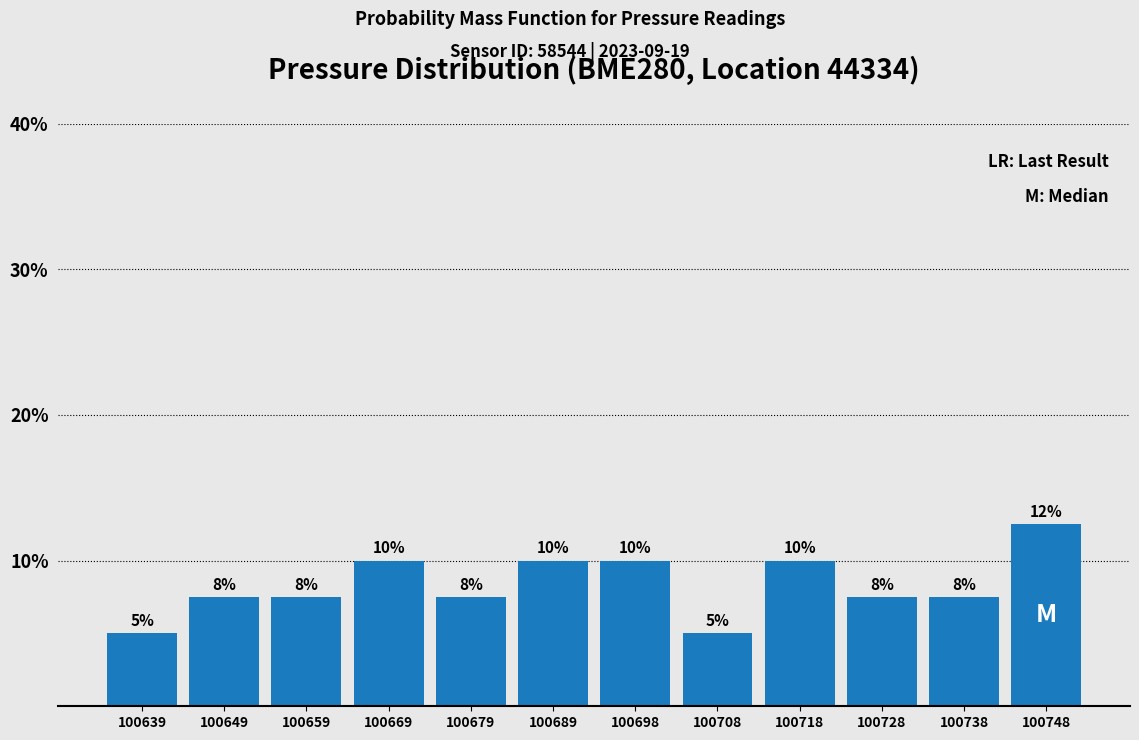

Which range on the x-axis has the tallest bar?

100744 to 100754